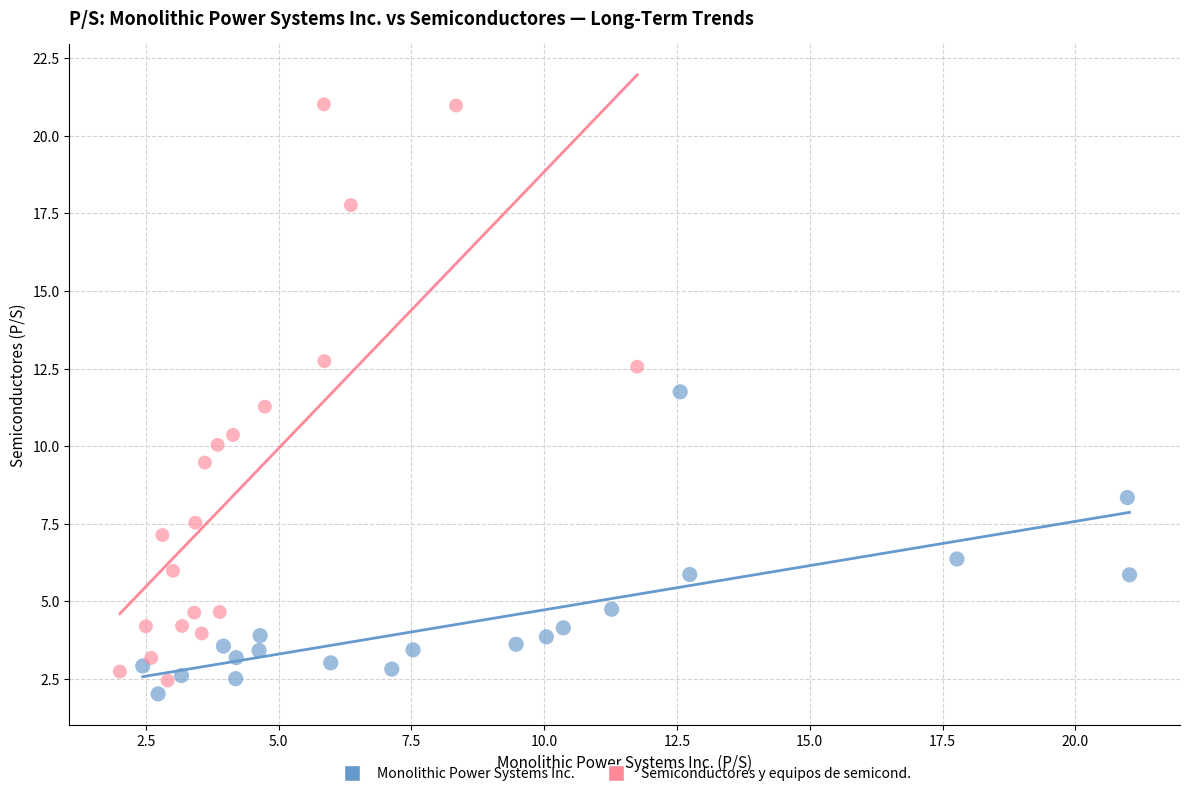

What are all the series names shown in the legend?

Monolithic Power Systems Inc., Semiconductores y equipos de semicond.